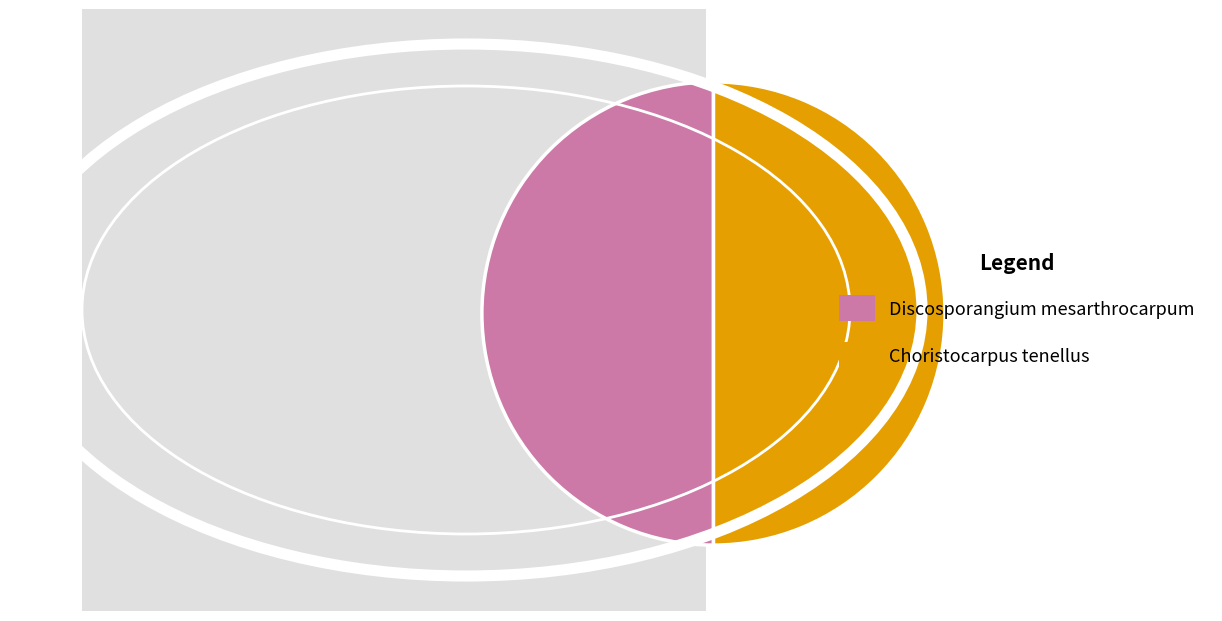

What is the ratio of the value at Discosporangium mesarthrocarpum to the value at Choristocarpus tenellus?

1.0